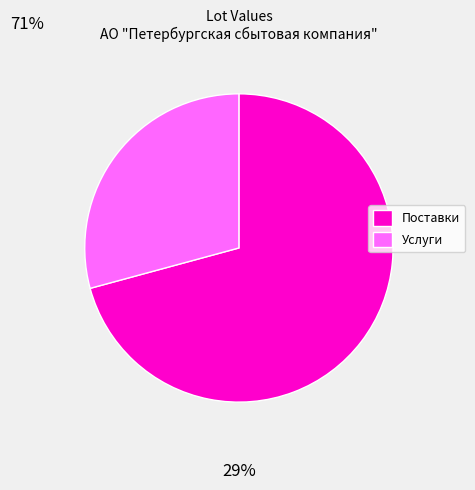

Is the sum of Услуги and Поставки greater than half?

Yes